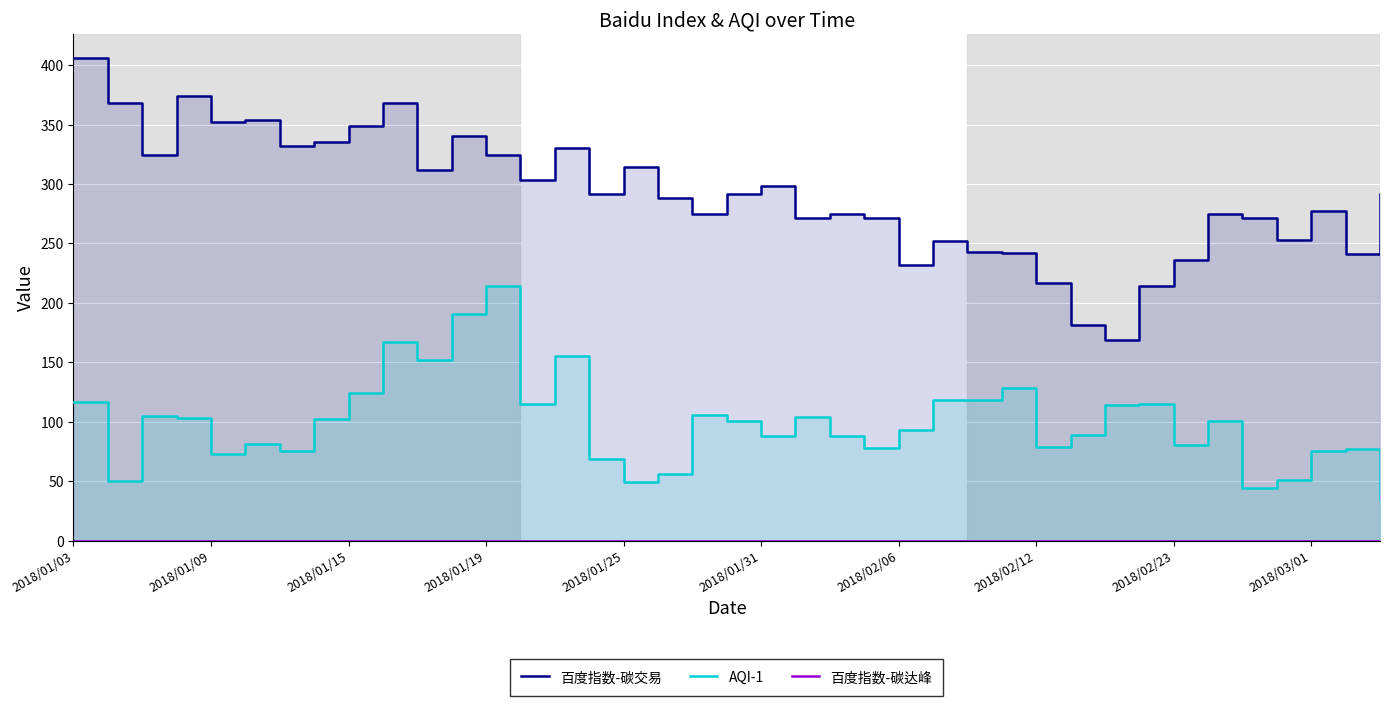

Between 22 and 25, which is larger?

22